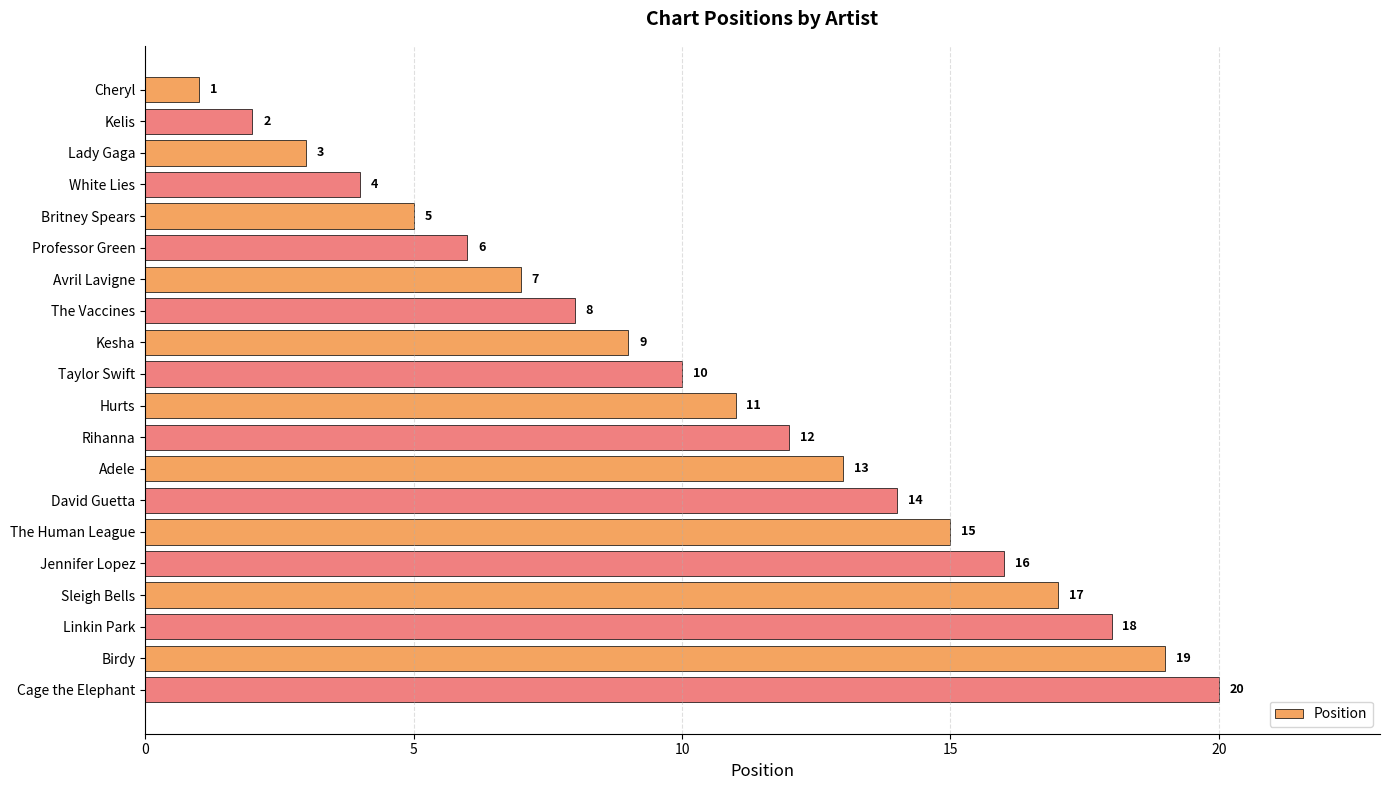

What is the difference between the maximum and minimum values?

19